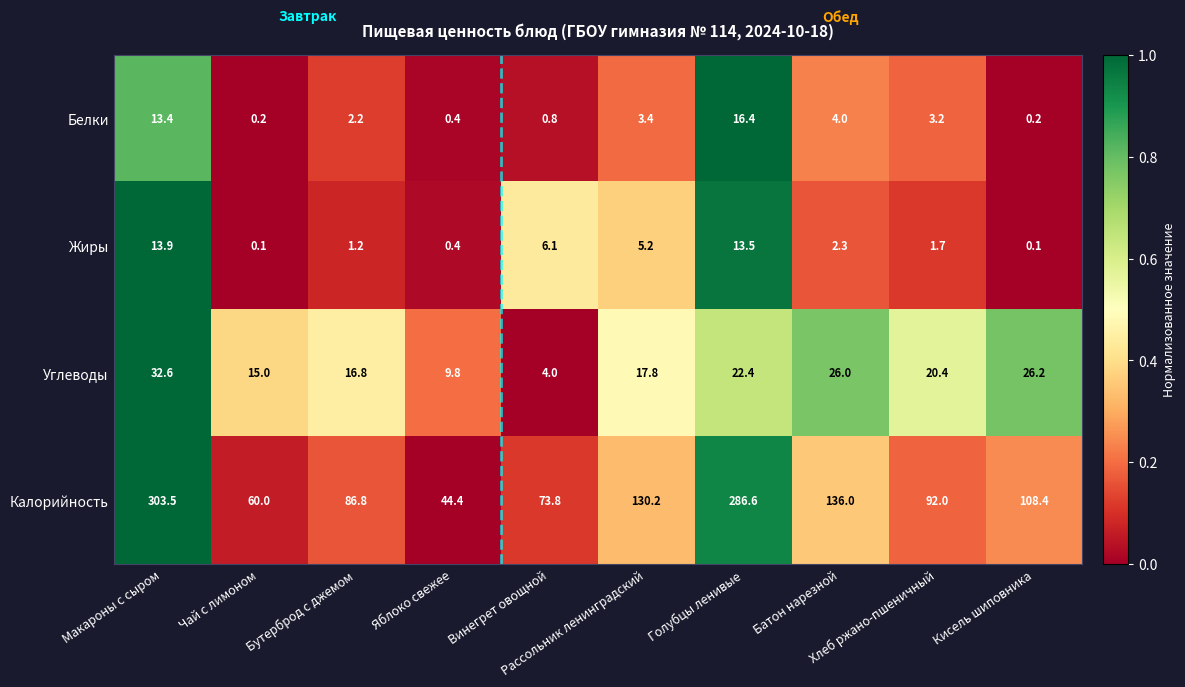

What is the difference between the maximum and second lowest values in the Белки series?

16.2